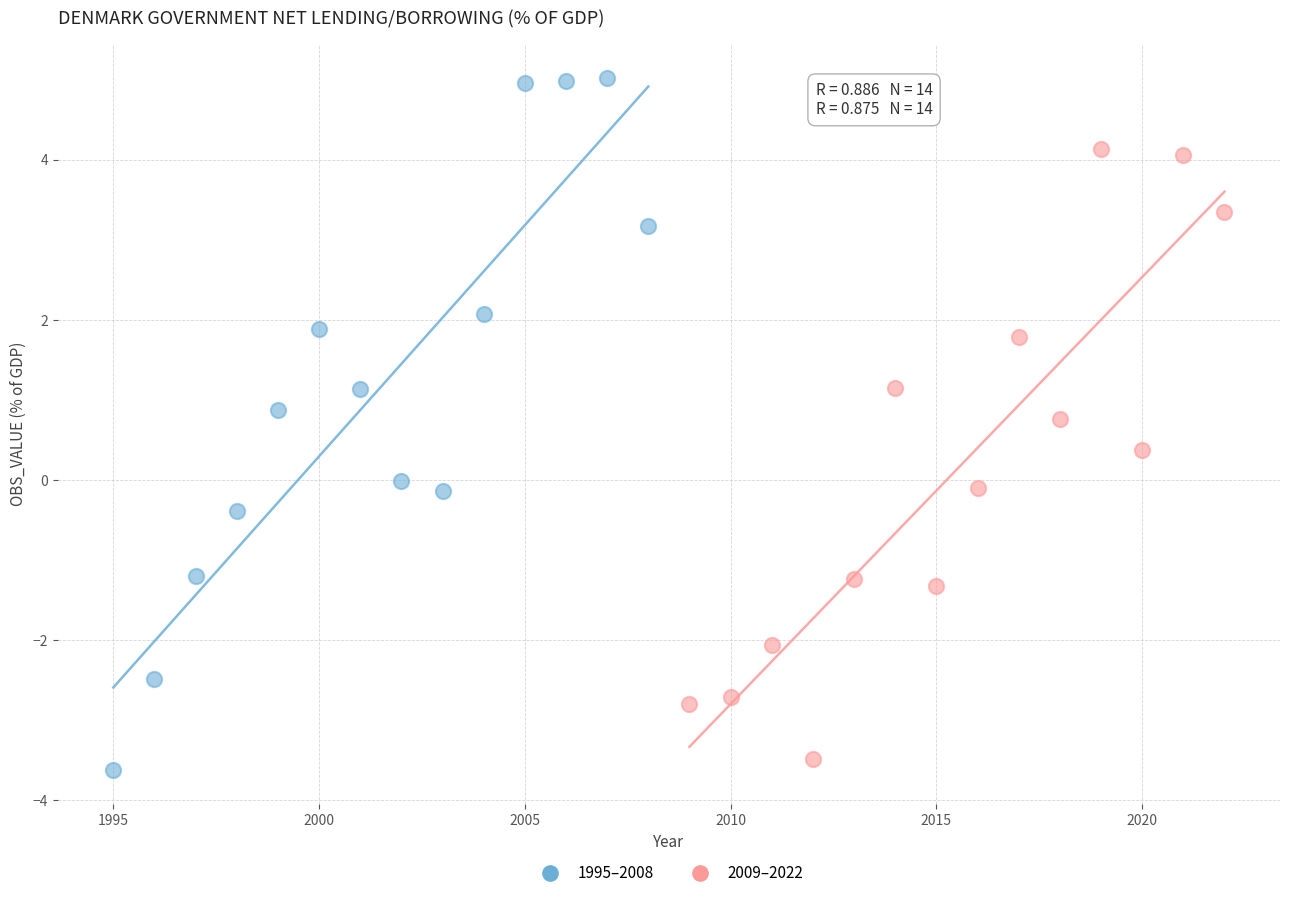

Which series reaches the maximum Y coordinate?

1995–2008